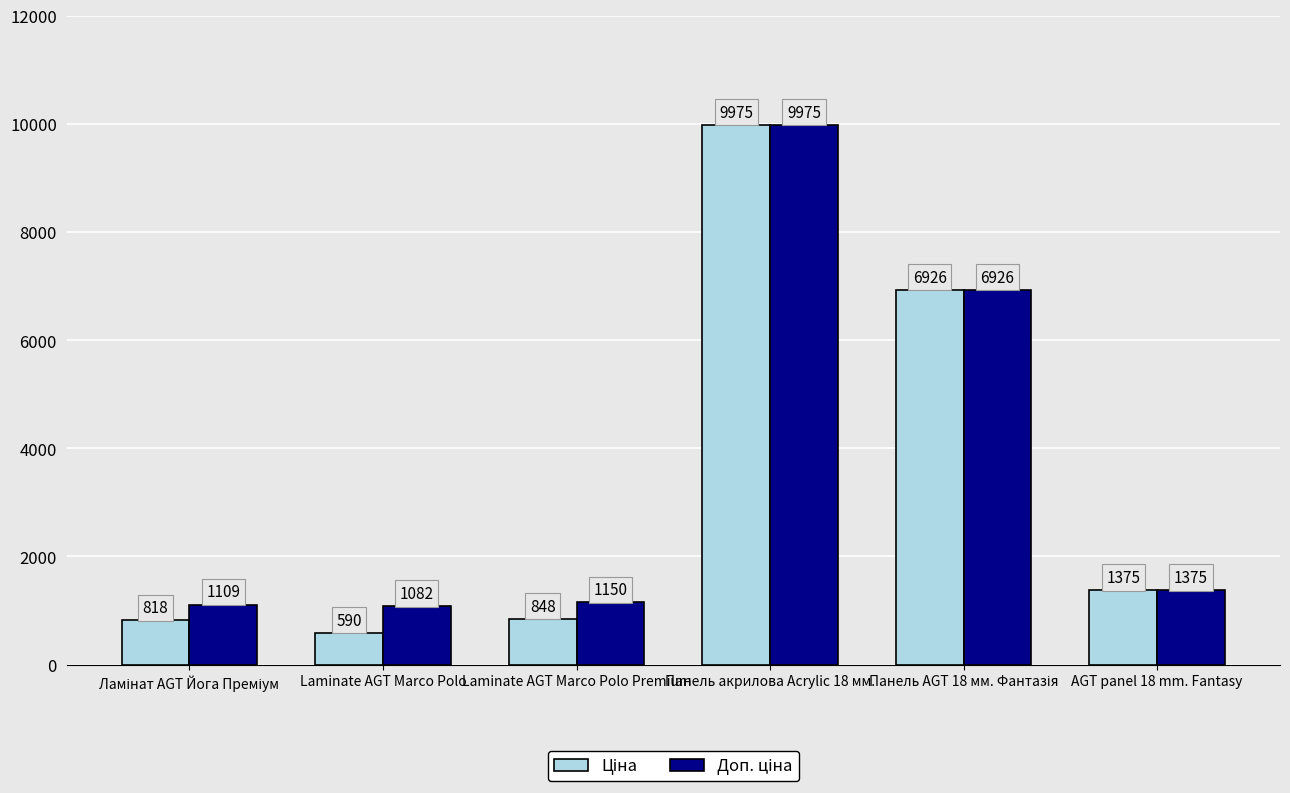

What is the label of the 6th bar from the left?

AGT panel 18 mm. Fantasy